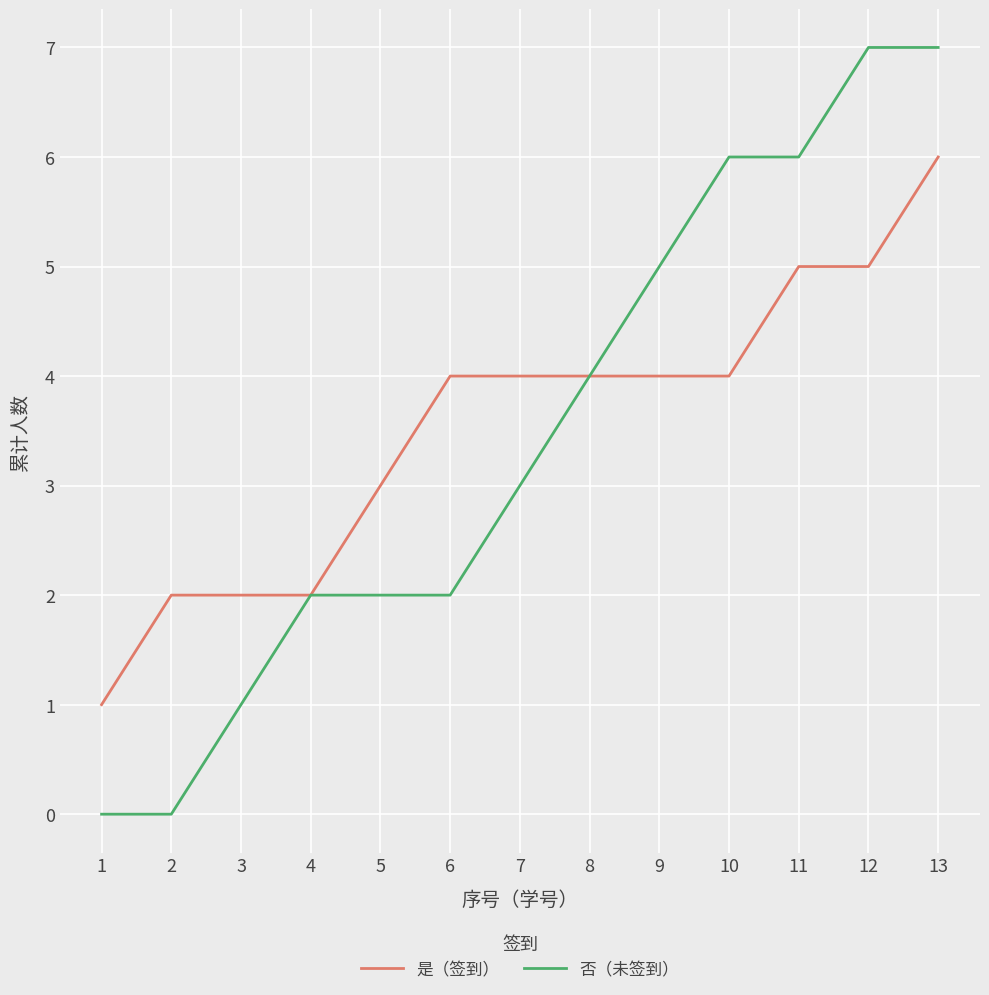

How many 否（未签到） values are between 2 and 6?

8